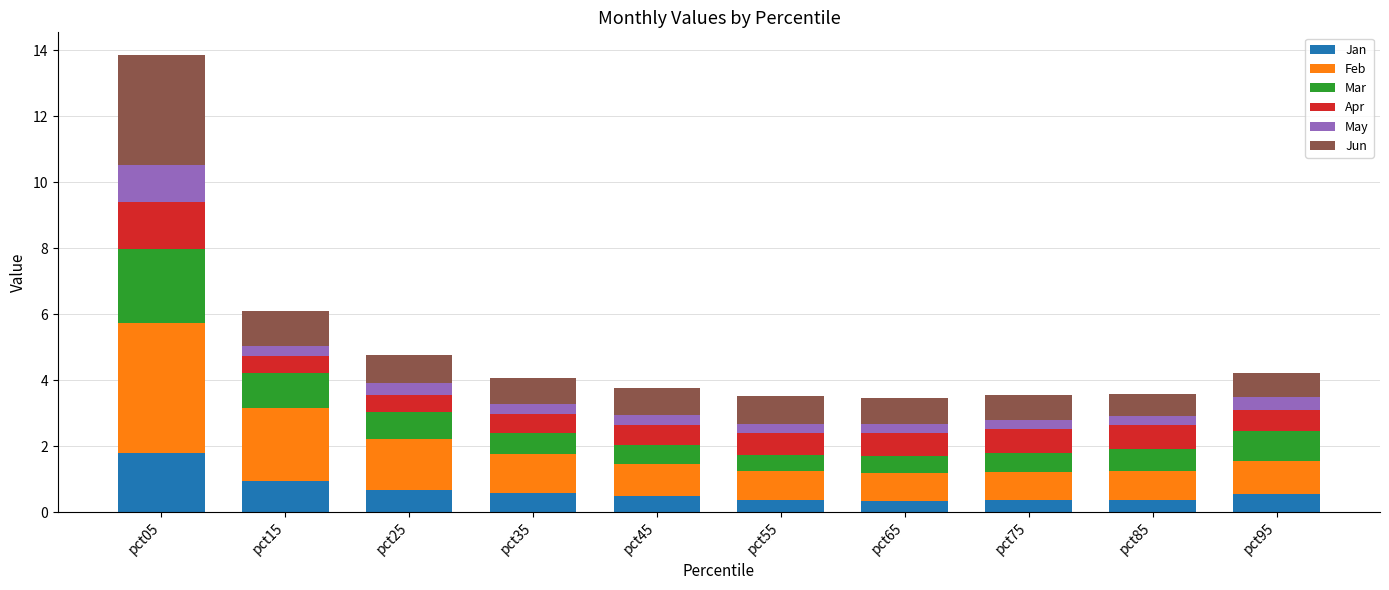

At which category is the sum across all series the highest?

pct05